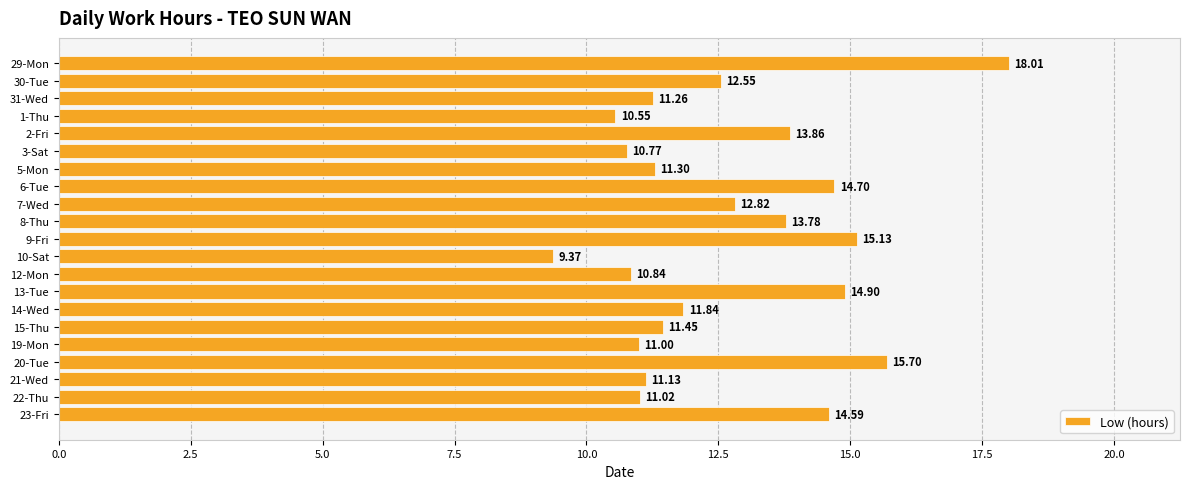

What is the smallest value displayed?

9.4